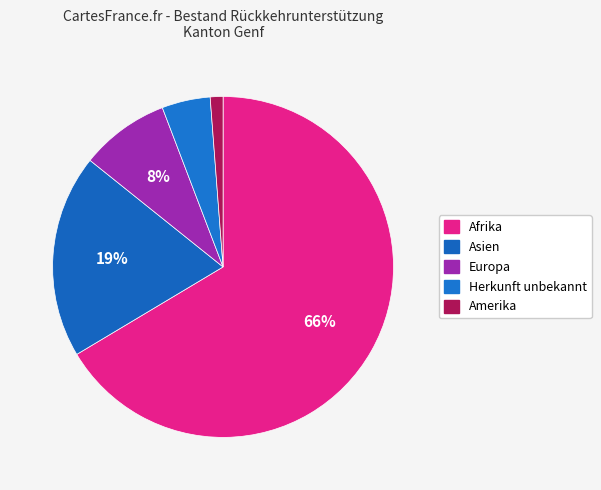

How many slices are in this pie chart?

5